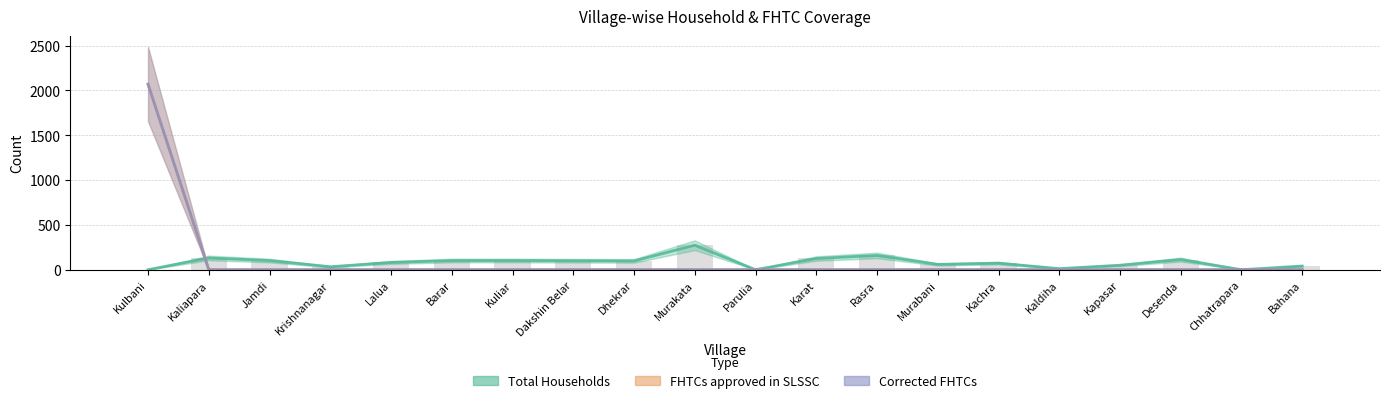

What is the average value of the FHTCs approved in SLSSC series?

103